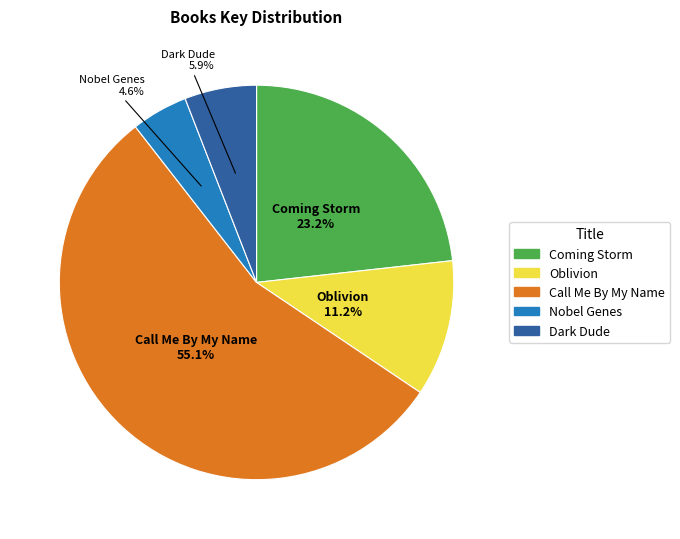

How many slices are in this pie chart?

5